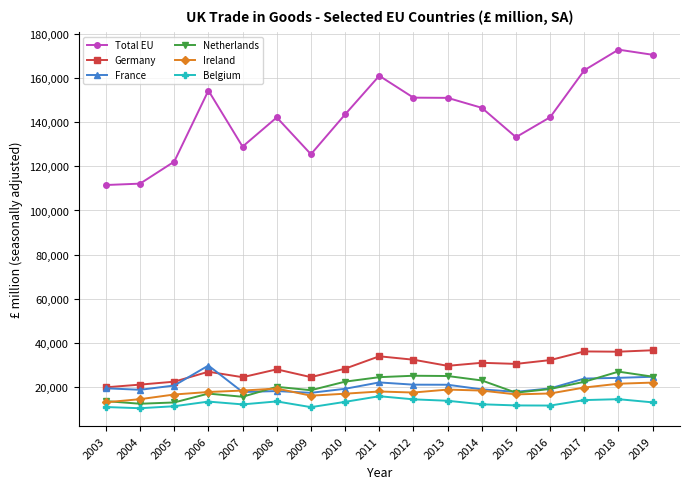

True or false: Germany has more than 0 points higher than both neighbors.

True